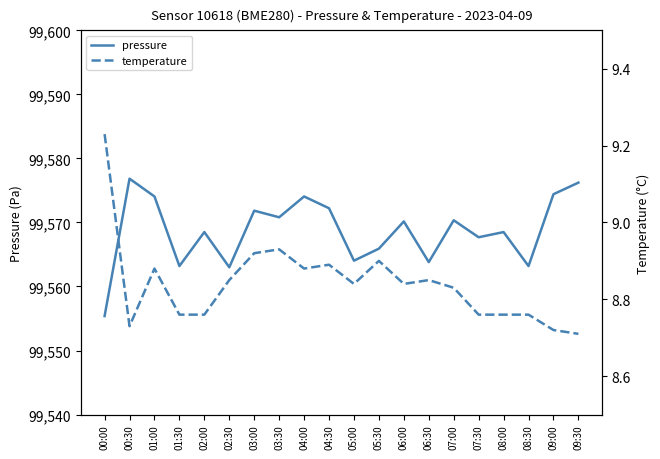

Reading left to right, what are all the values shown in this chart?

pressure: 99555.4	99576.8	99574.1	99563.2	99568.5	99563.0	99571.8	99570.8	99574.1	99572.2	99564.0	99565.9	99570.2	99563.8	99570.3	99567.7	99568.5	99563.2	99574.4	99576.2
temperature: 9.2	8.7	8.9	8.8	8.8	8.8	8.9	8.9	8.9	8.9	8.8	8.9	8.8	8.8	8.8	8.8	8.8	8.8	8.7	8.7